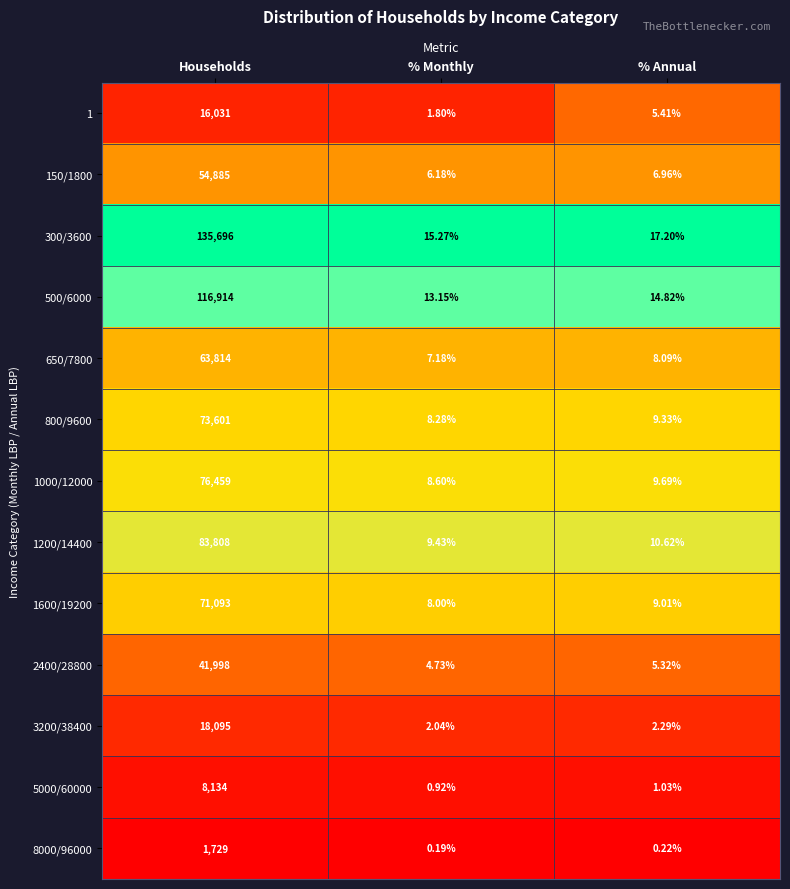

Count the number of data series in this chart.

13